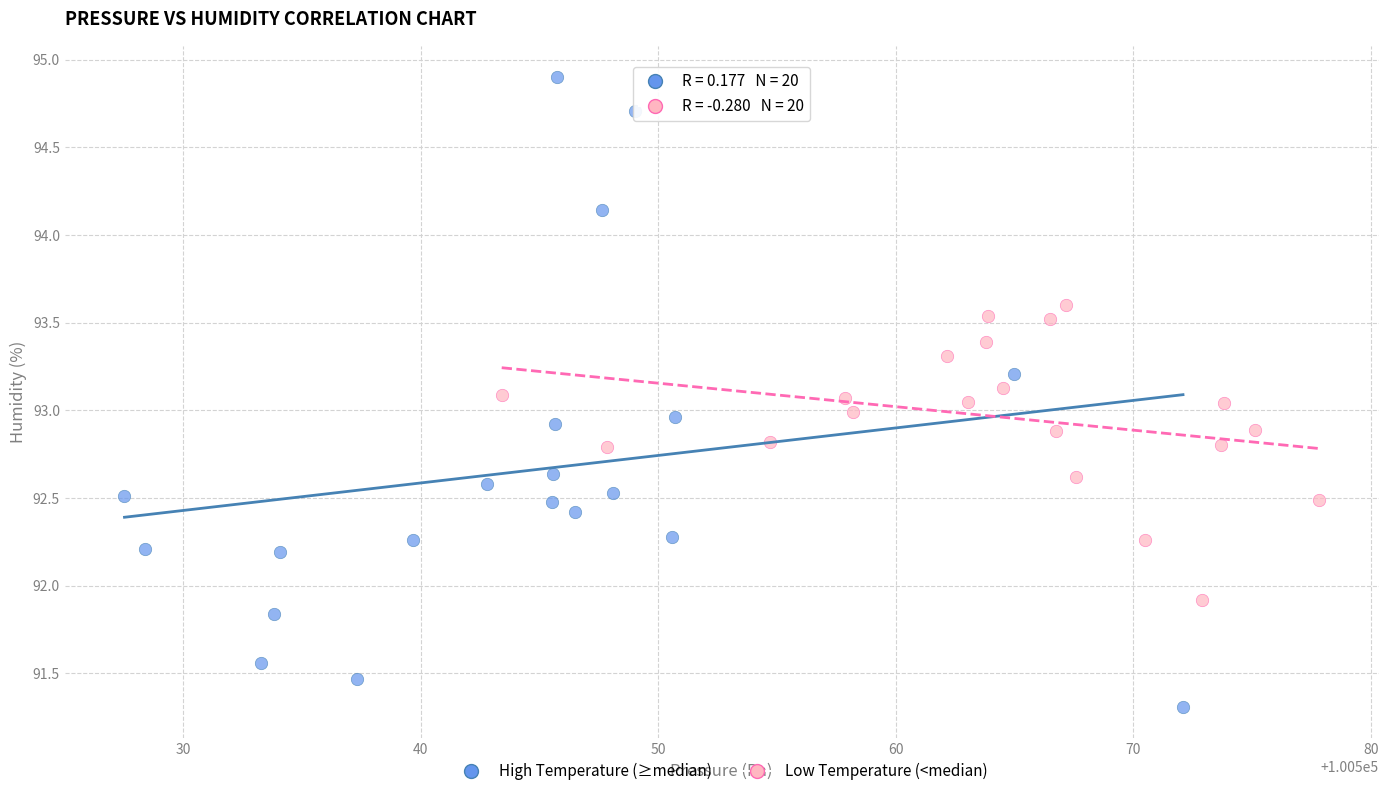

Which series reaches the maximum Y coordinate?

High Temperature (≥median)